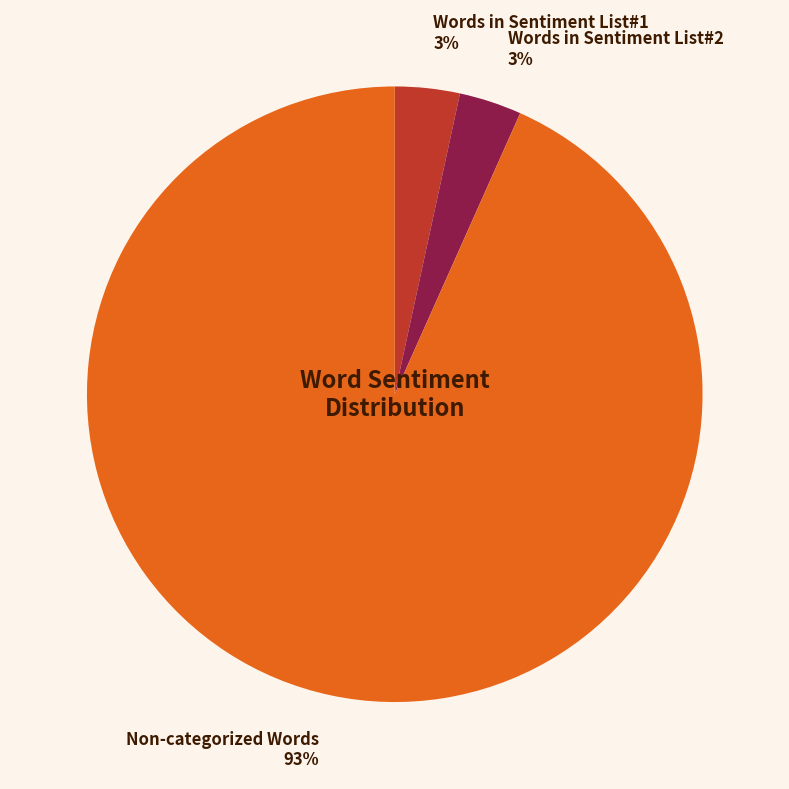

Which has a higher value, Words in Sentiment List#2 3% or Non-categorized Words 93%?

Non-categorized Words 93%